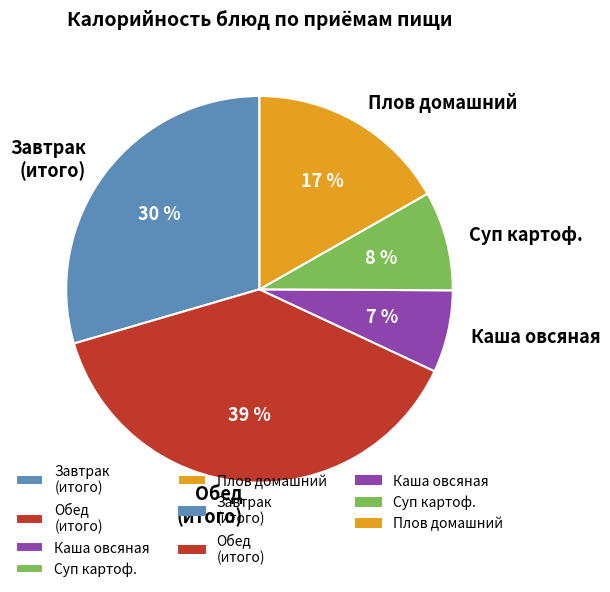

True or false: Обед (итого) accounts for 33% of the total.

False